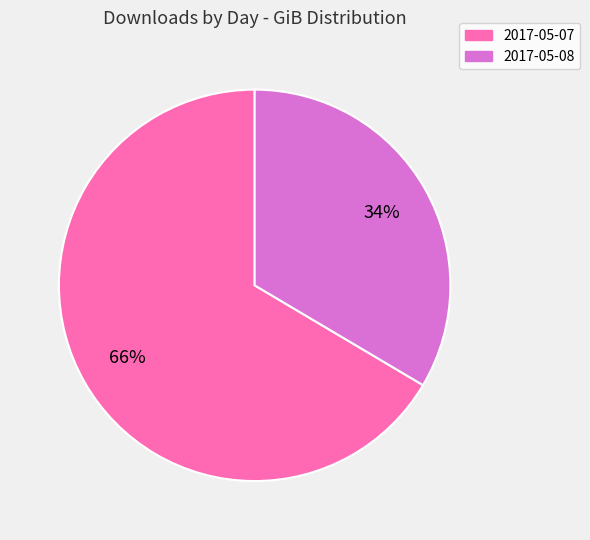

To the nearest percent, what is the average slice percentage?

50%